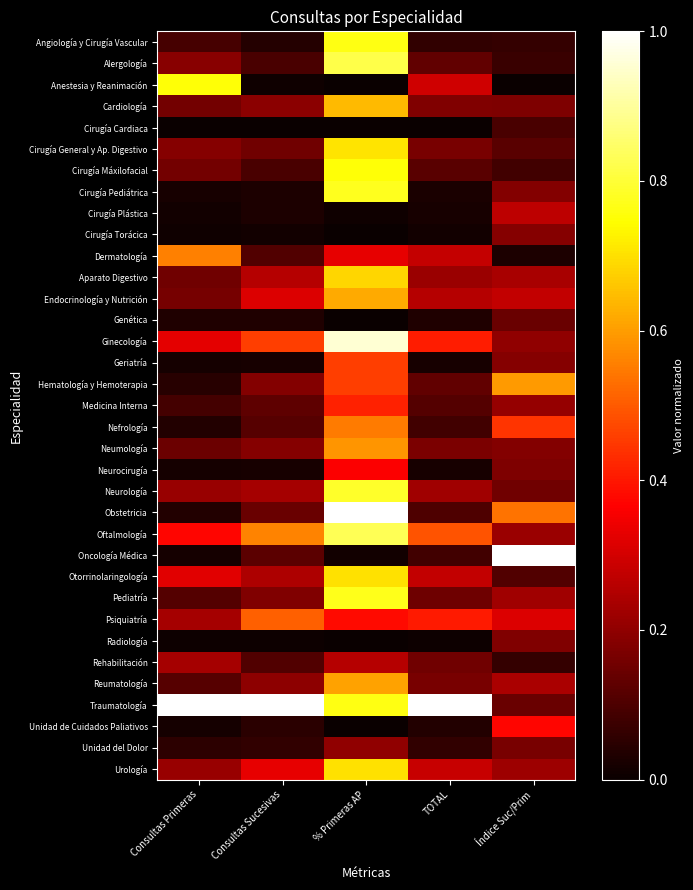

At which category does the chart reach its minimum across all series?

% Primeras AP